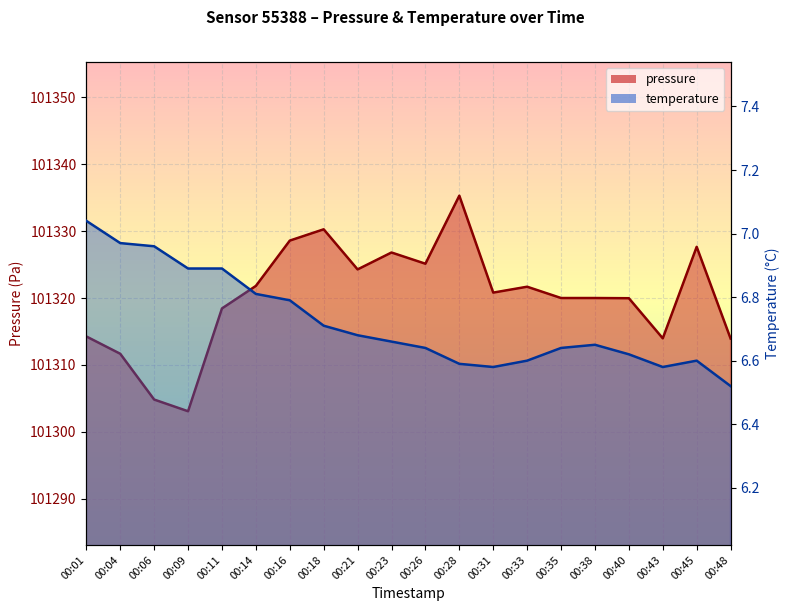

True or false: temperature has a value of 6.6 at 00:45.

True